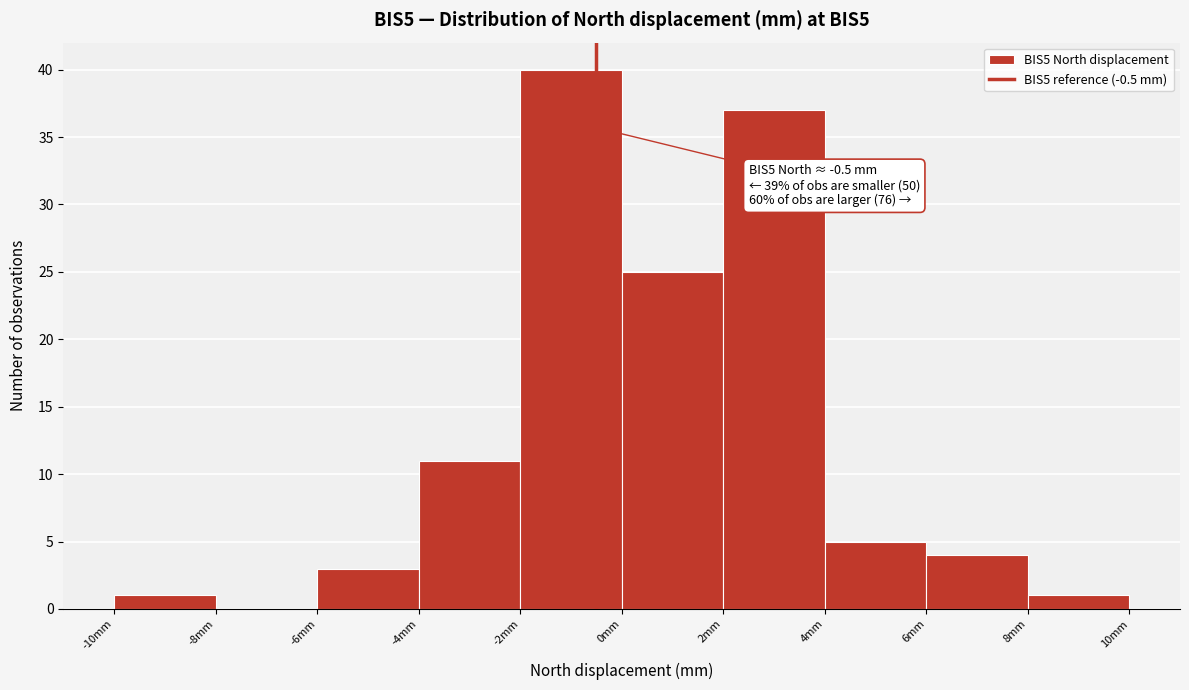

Which range on the x-axis has the tallest bar?

-2 to 0